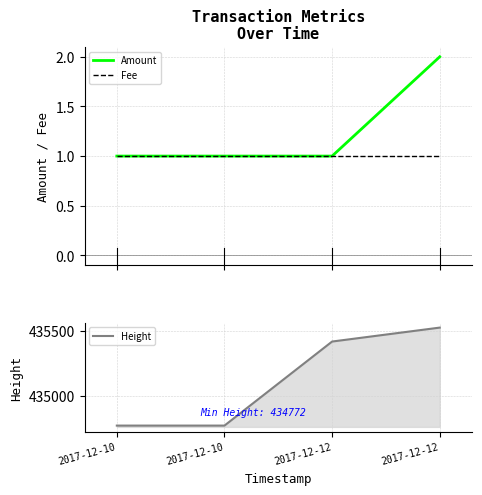

What is the value of the Height point at the 2nd from the left?

434772